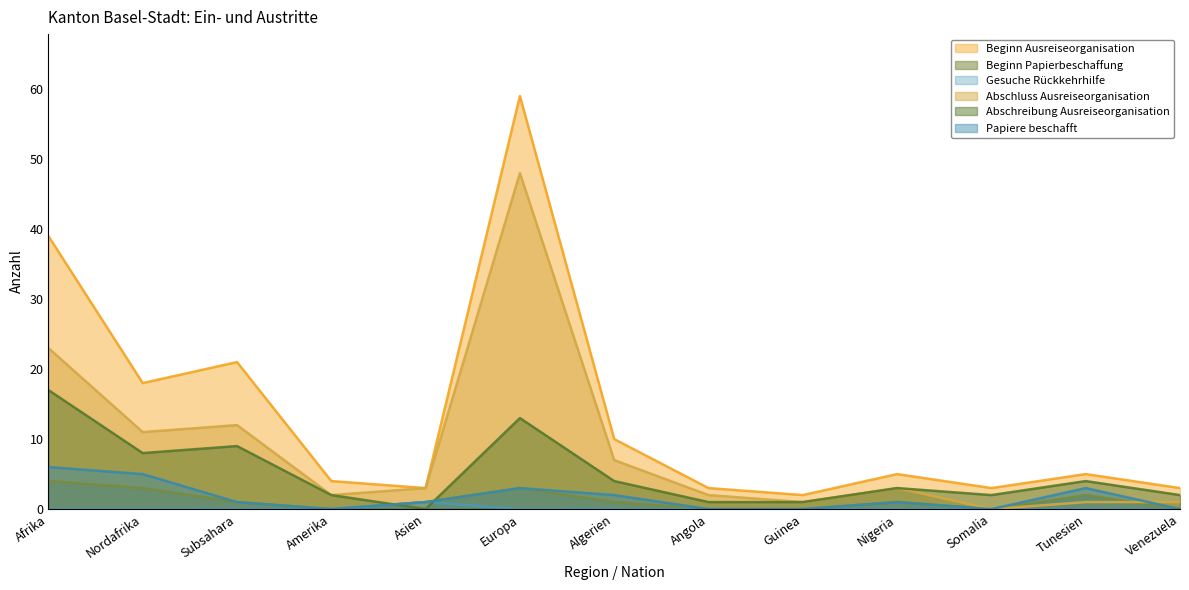

After their last crossing, which series has the higher values: Beginn Papierbeschaffung or Abschreibung Ausreiseorganisation?

Abschreibung Ausreiseorganisation